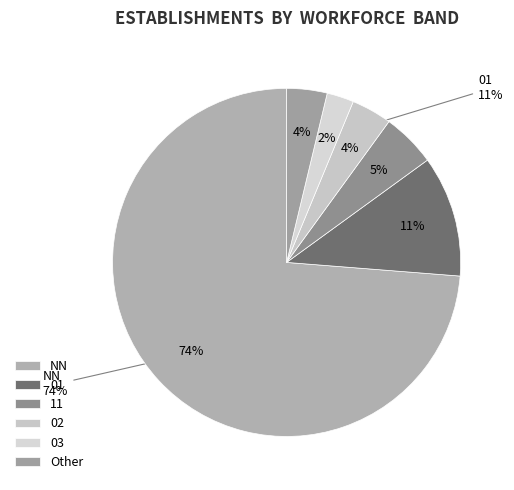

Which slice represents more than half of the pie?

NN